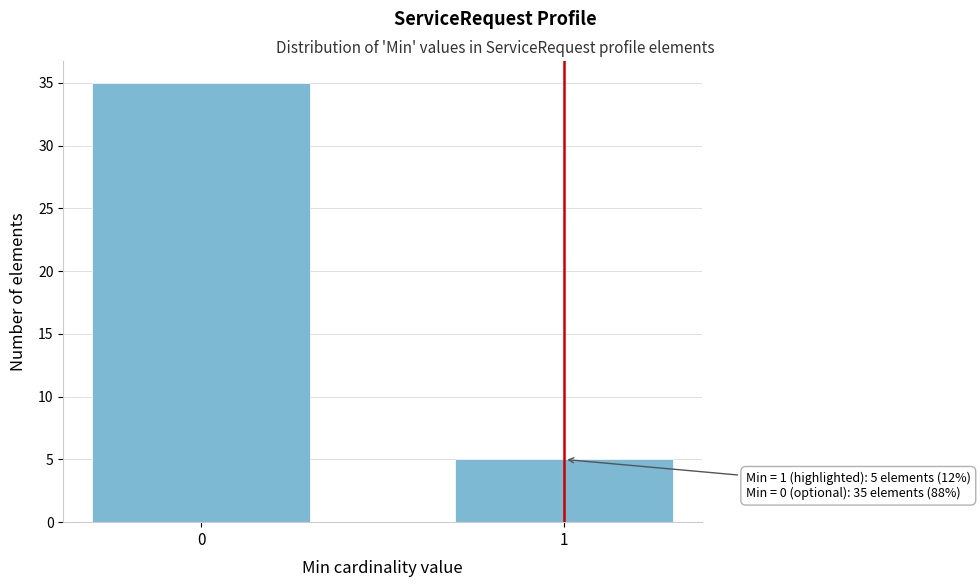

Reading left to right, transcribe all the data shown in this chart.

35	5